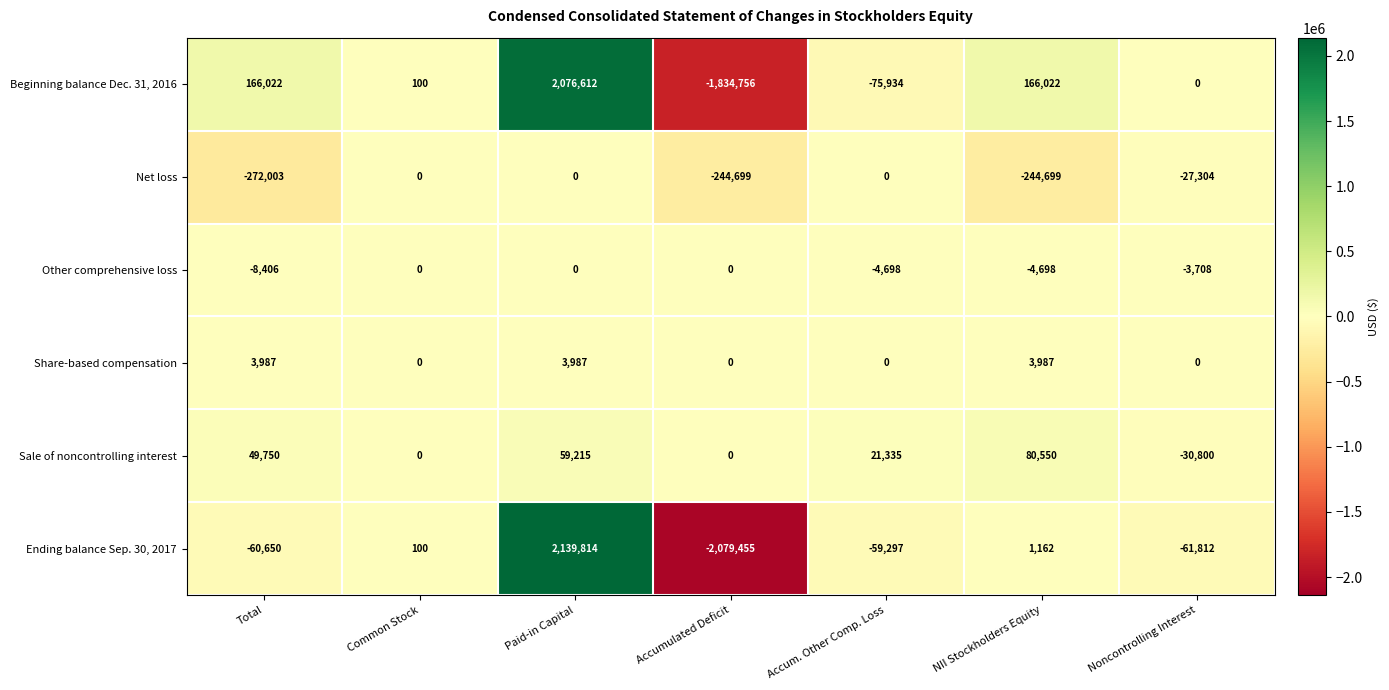

At NII Stockholders Equity, list the series in order from smallest to largest.

Net loss, Other comprehensive loss, Ending balance Sep. 30, 2017, Share-based compensation, Sale of noncontrolling interest, Beginning balance Dec. 31, 2016